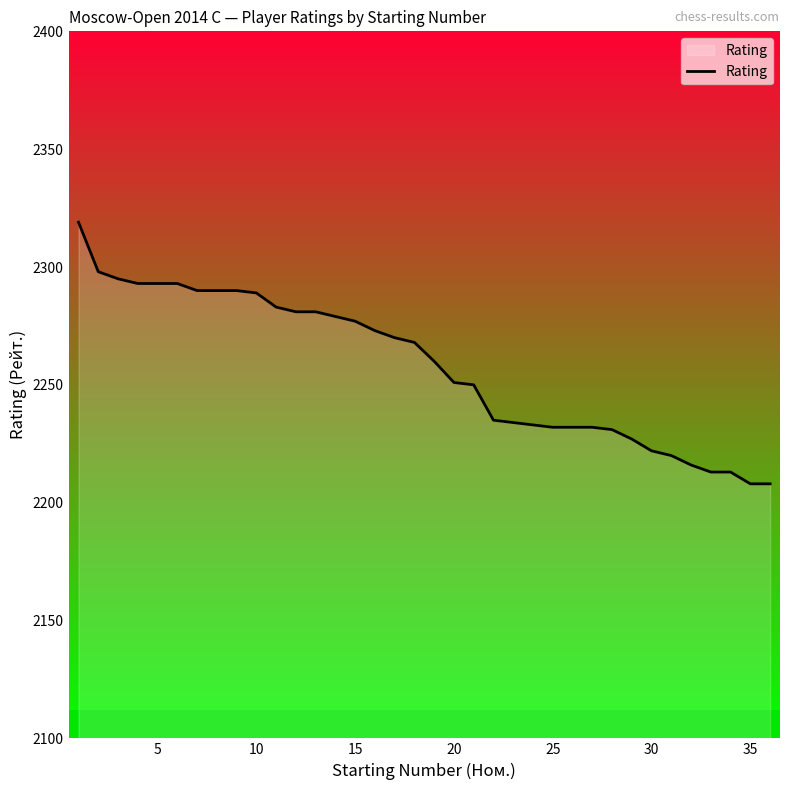

What is the maximum value for Rating?

2319